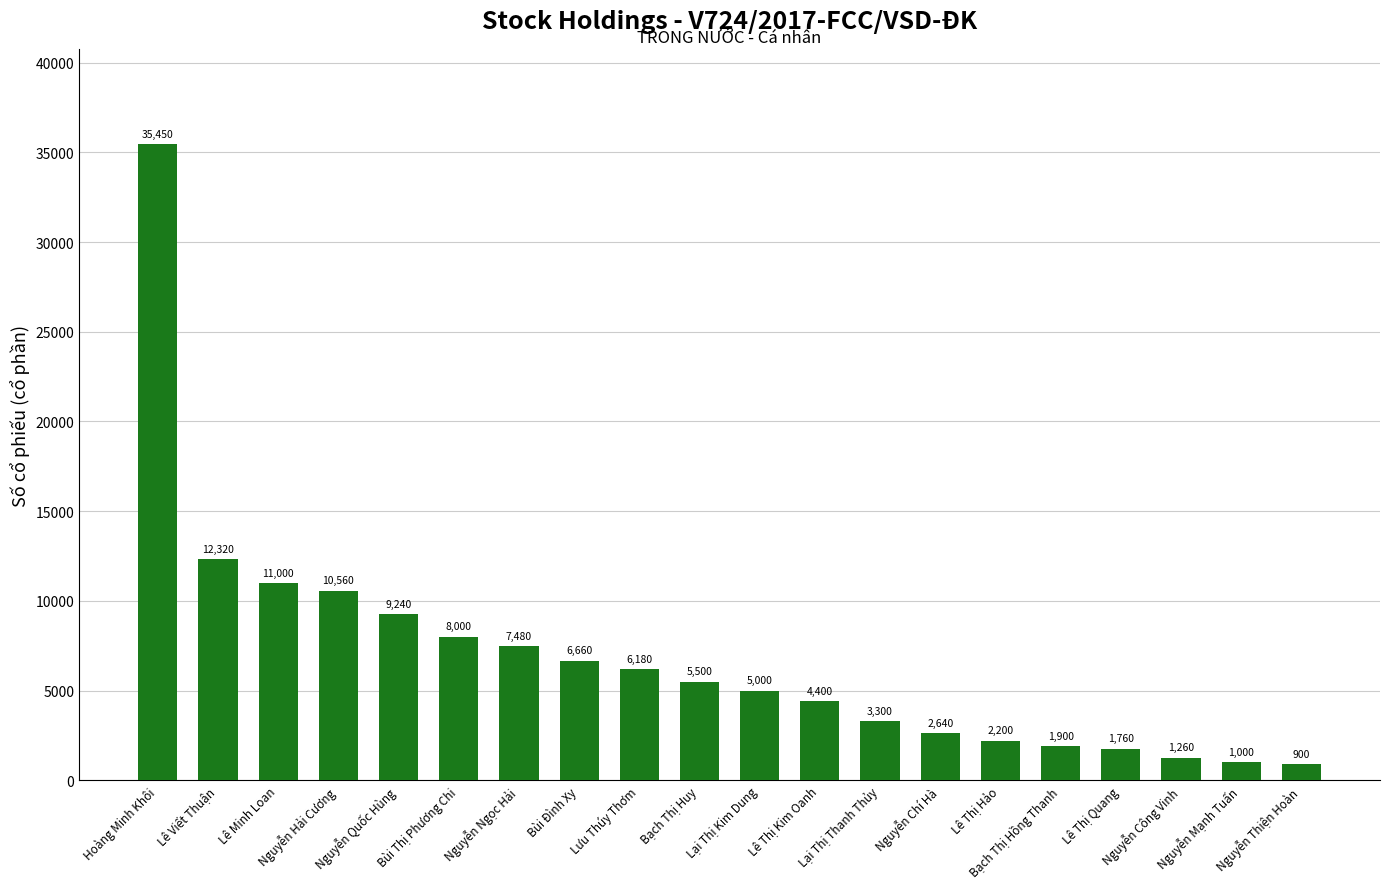

Are the bars grouped side by side (vs. stacked)?

No